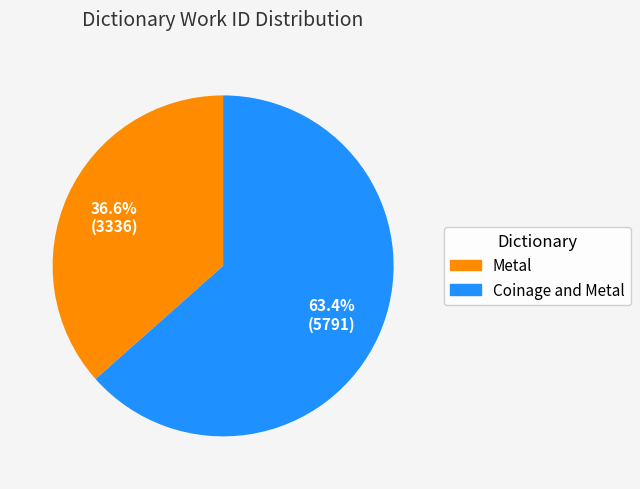

How many slices are in this pie chart?

2